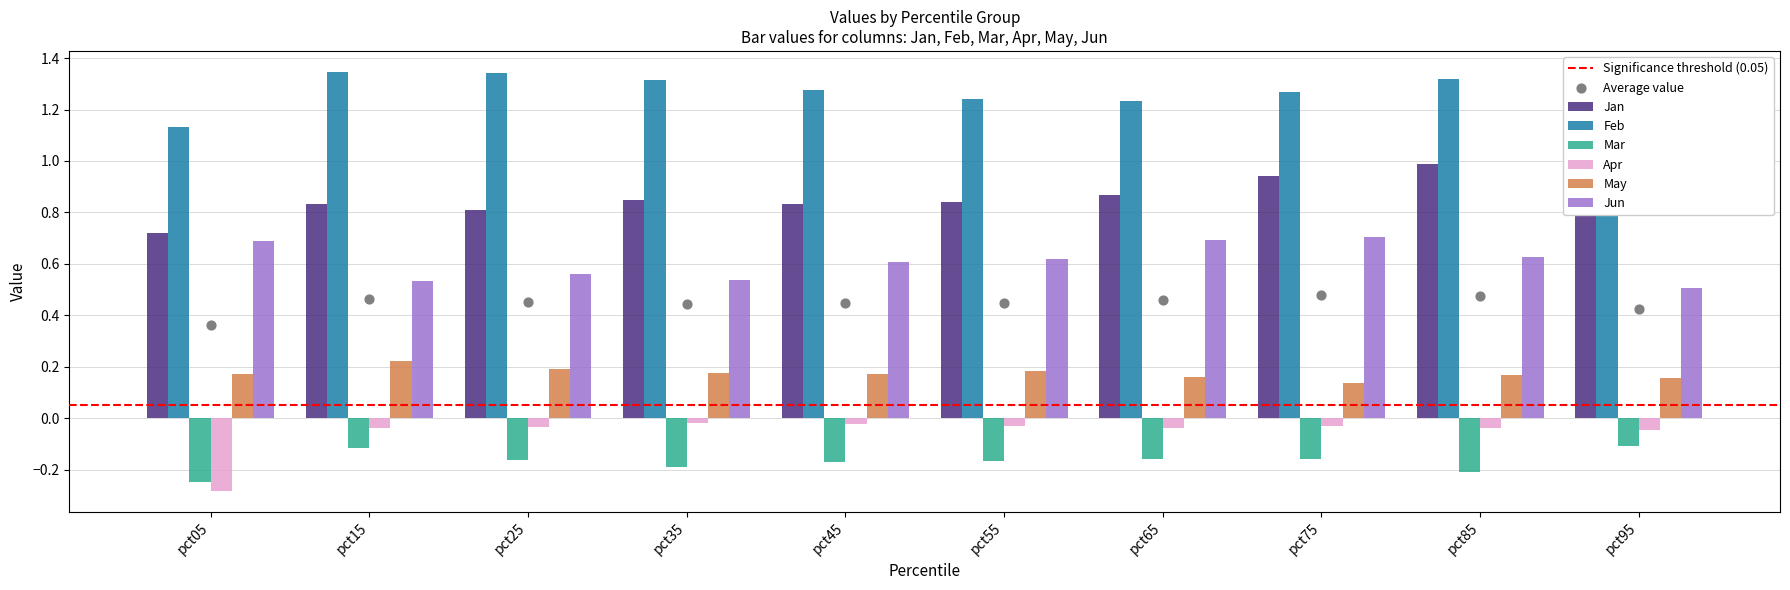

What are all the series names shown in the legend?

Jan, Feb, Mar, Apr, May, Jun